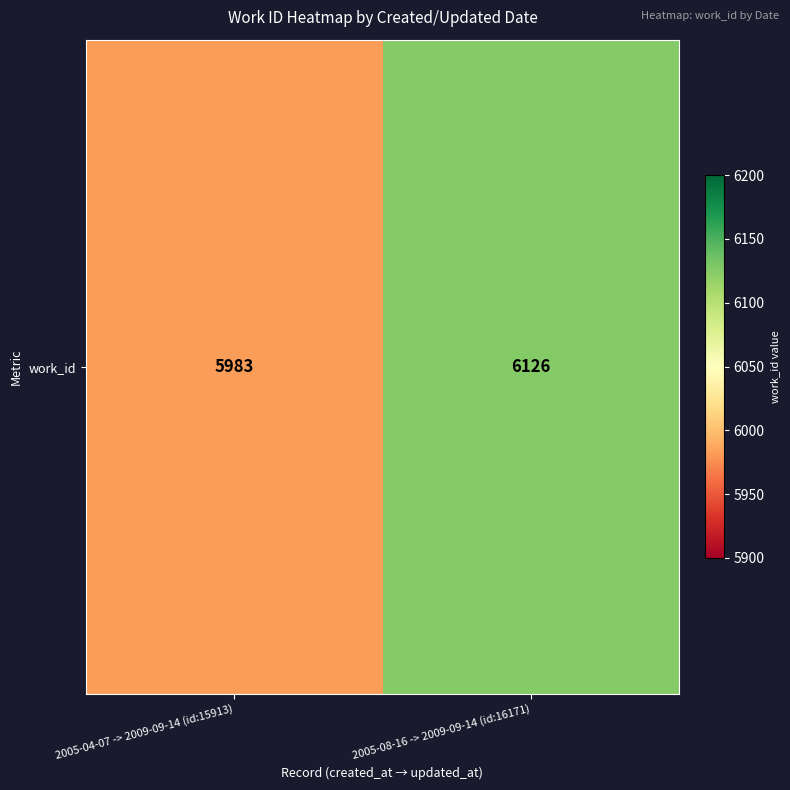

What is the difference between the values at 2005-04-07 -> 2009-09-14 (id:15913) and 2005-08-16 -> 2009-09-14 (id:16171)?

143